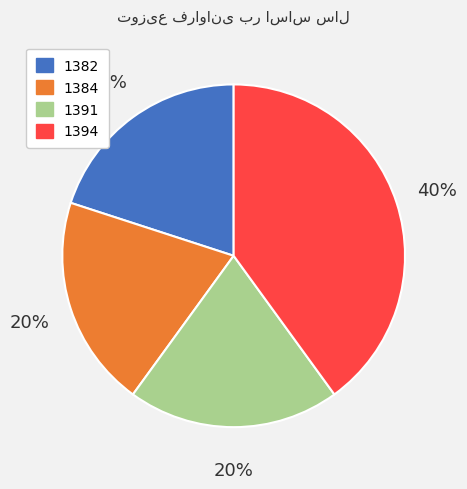

Does 1394 account for over 50% of the chart?

No